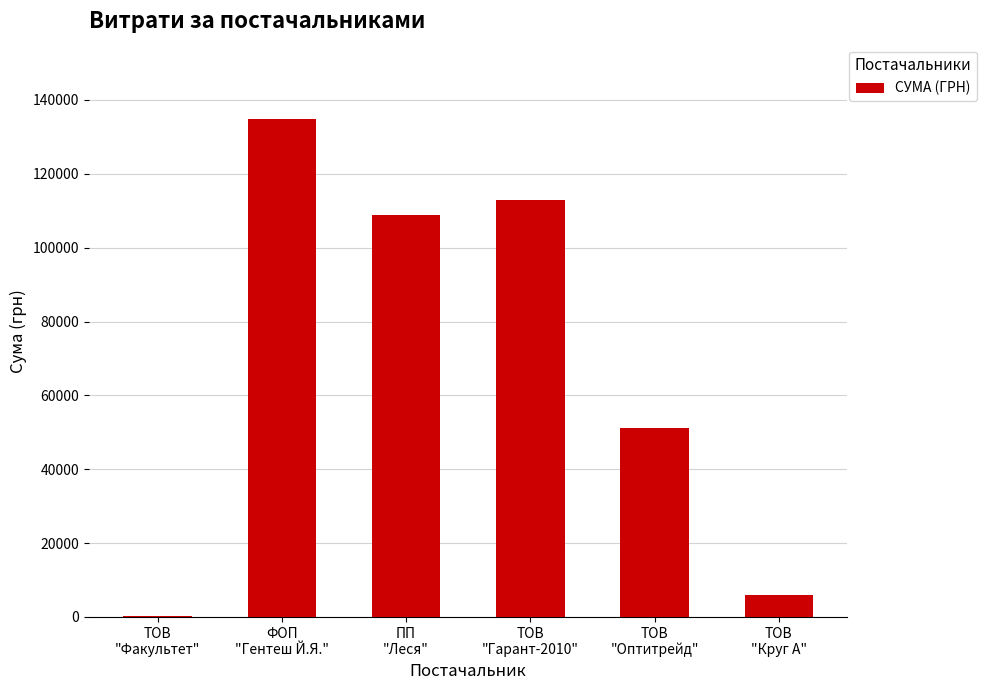

What is the sum of all values?

413520.4